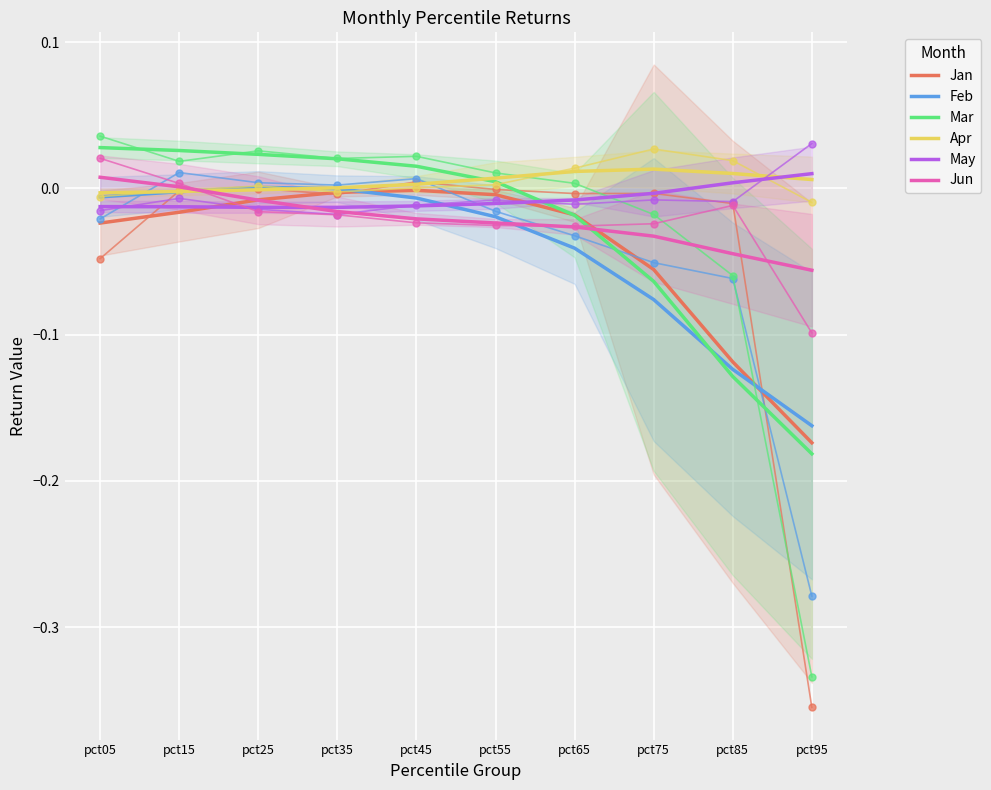

Reading left to right, extract all data points from this chart.

Jan: -0.0	-0.0	-0.0	-0.0	-0.0	-0.0	-0.0	-0.1	-0.1	-0.2
Feb: -0.0	-0.0	0.0	-0.0	-0.0	-0.0	-0.0	-0.1	-0.1	-0.2
Mar: 0.0	0.0	0.0	0.0	0.0	0.0	-0.0	-0.1	-0.1	-0.2
Apr: -0.0	-0.0	-0.0	0.0	0.0	0.0	0.0	0.0	0.0	0.0
May: -0.0	-0.0	-0.0	-0.0	-0.0	-0.0	-0.0	-0.0	0.0	0.0
Jun: 0.0	0.0	-0.0	-0.0	-0.0	-0.0	-0.0	-0.0	-0.0	-0.1